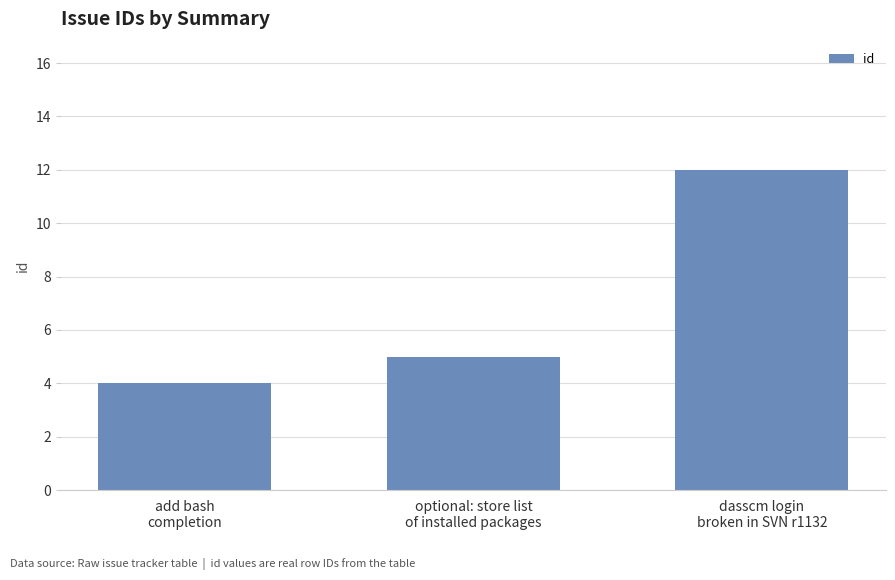

How many series are shown in this chart?

1